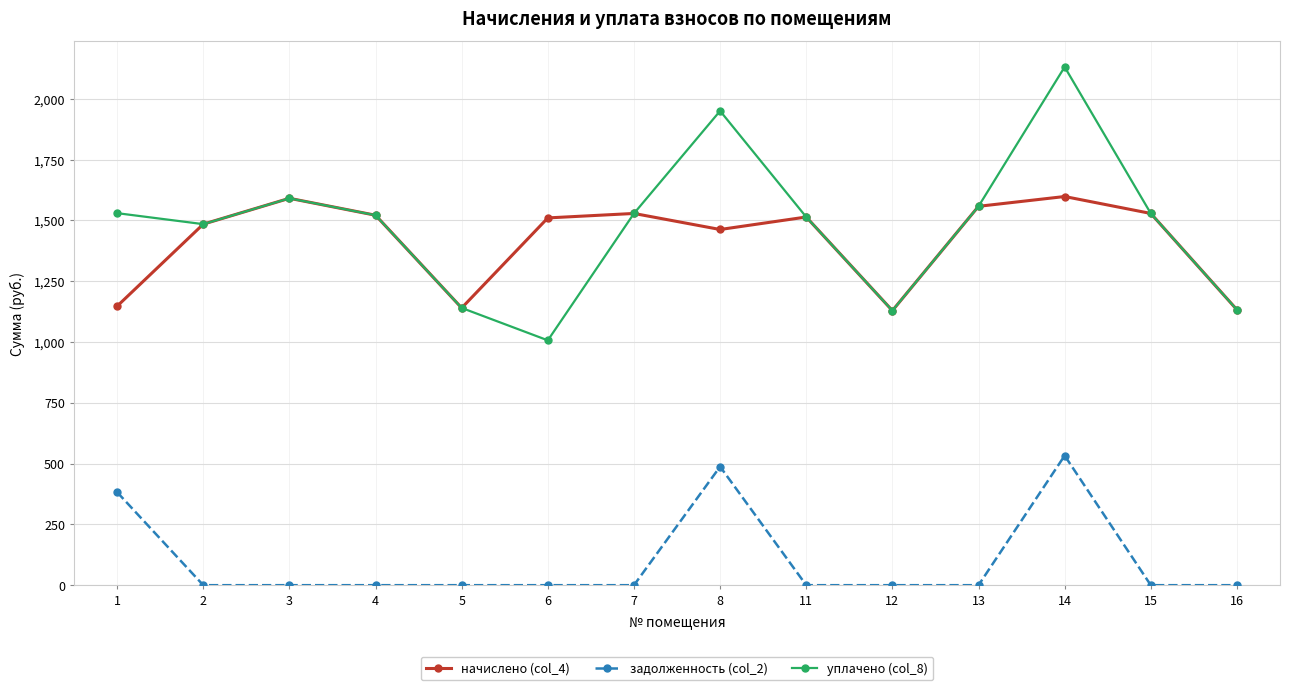

What is the maximum value for задолженность (col_2)?

532.8